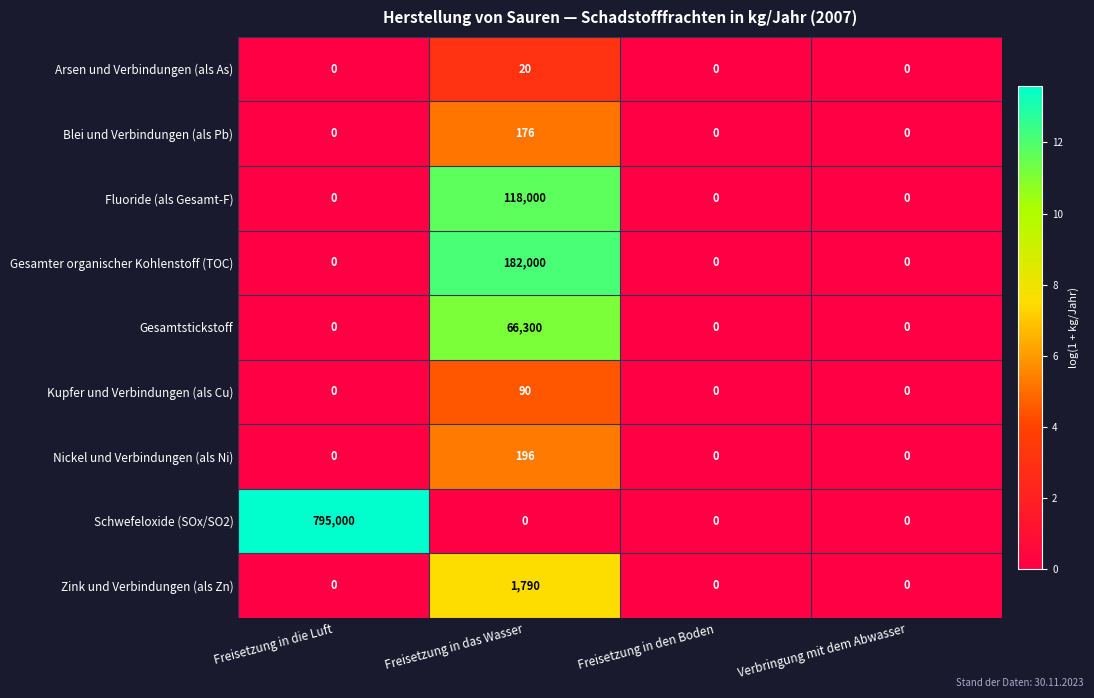

What is the spread (max minus min) of values at Freisetzung in das Wasser?

182000